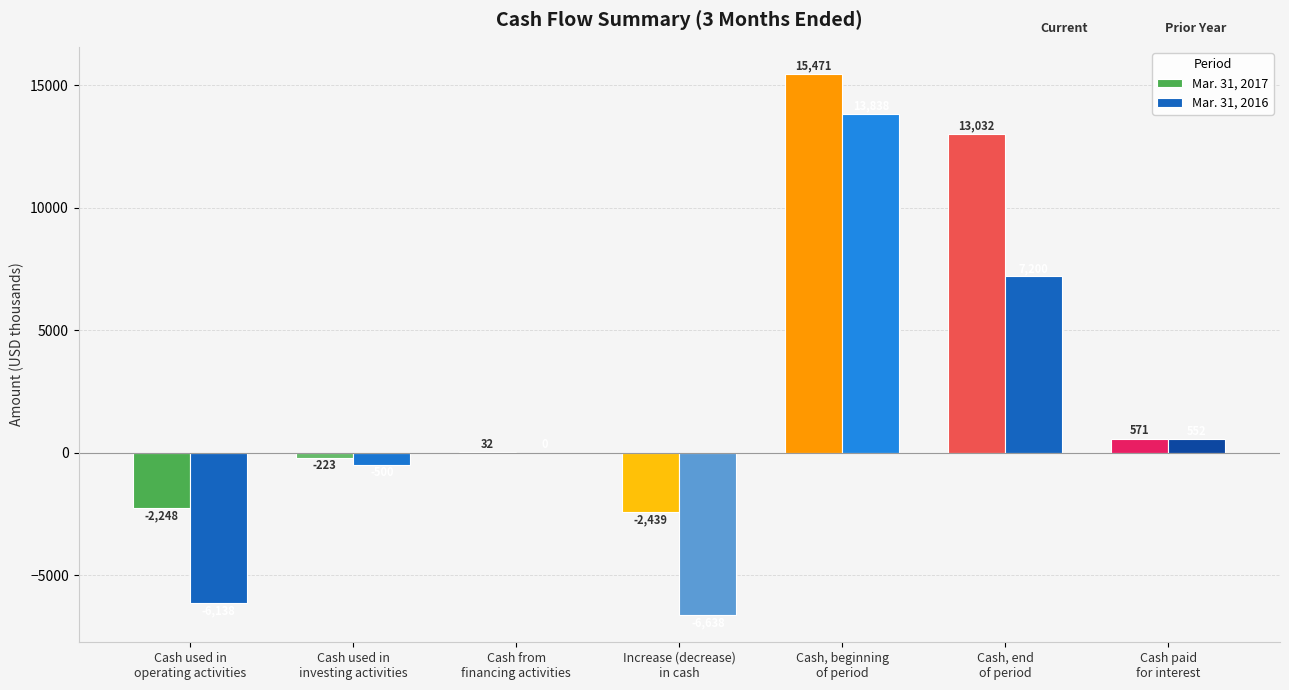

What is the greatest value displayed?

15471